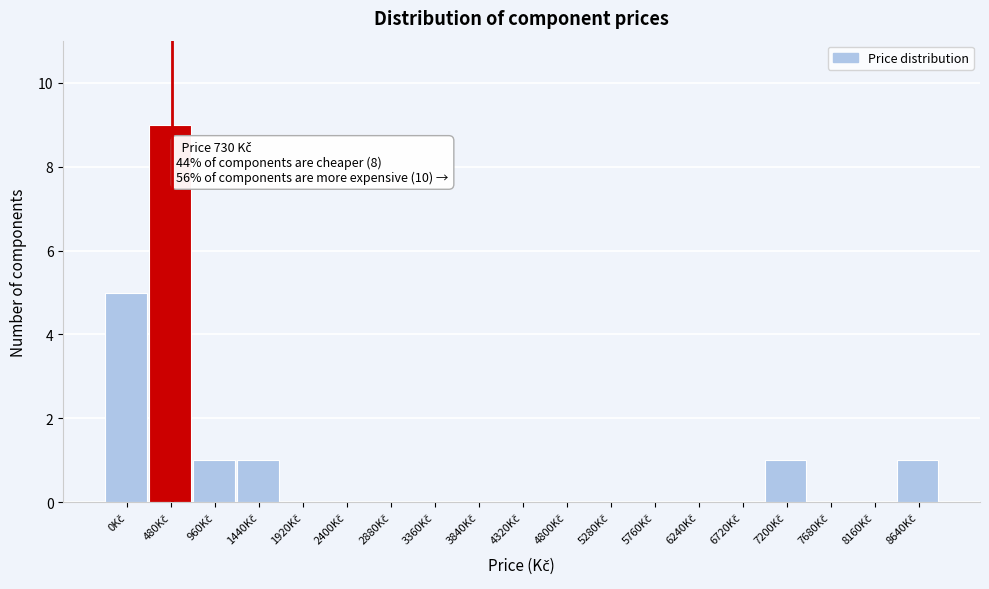

What is the greatest value displayed?

9